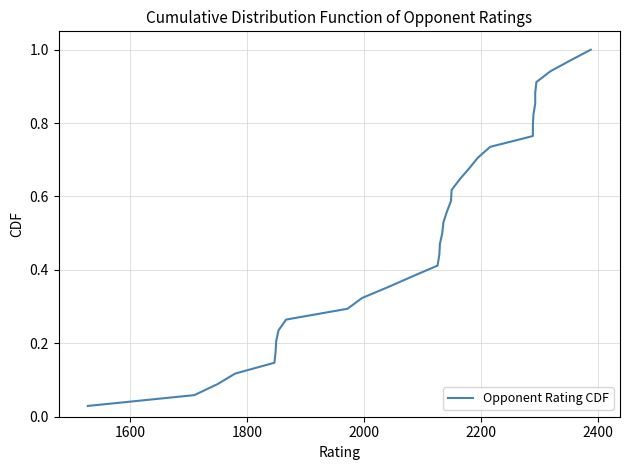

True or false: the data shows 0.2 at 24.

False